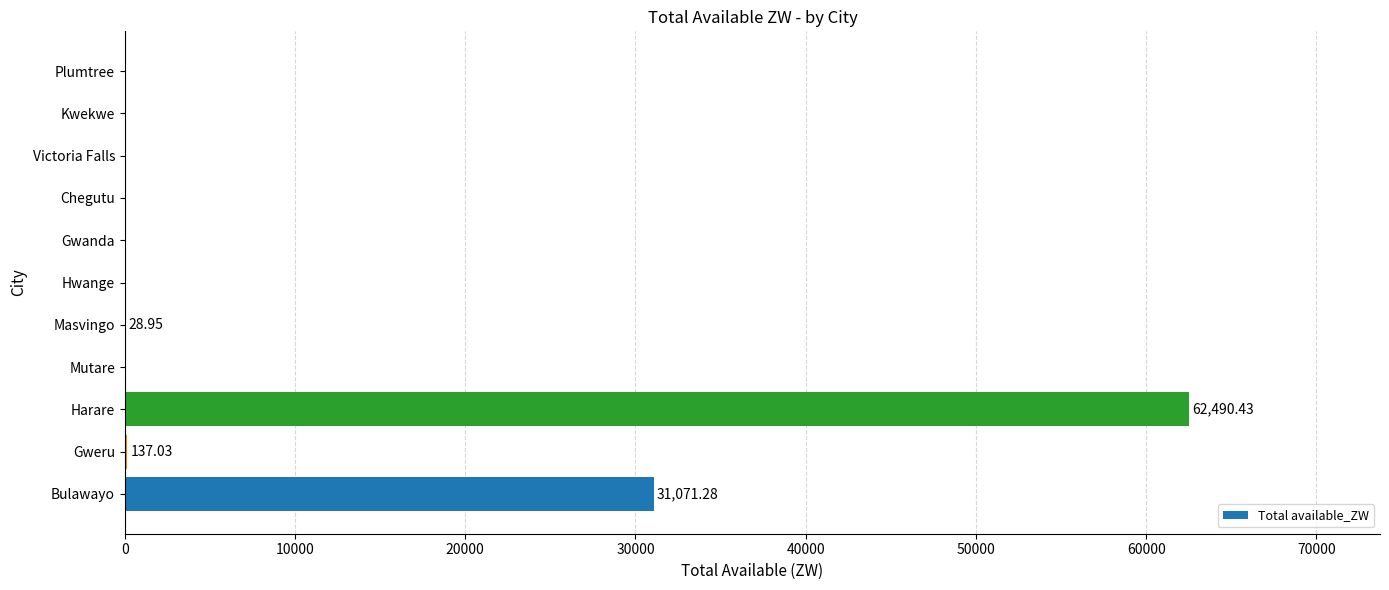

Between Harare and Hwange, which is larger?

Harare